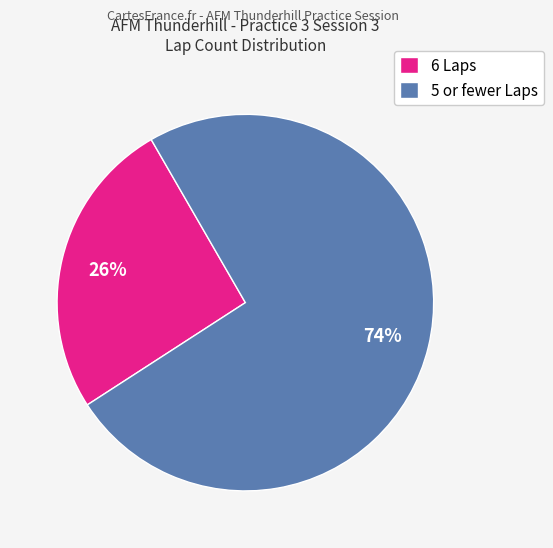

How many slices are in this pie chart?

2